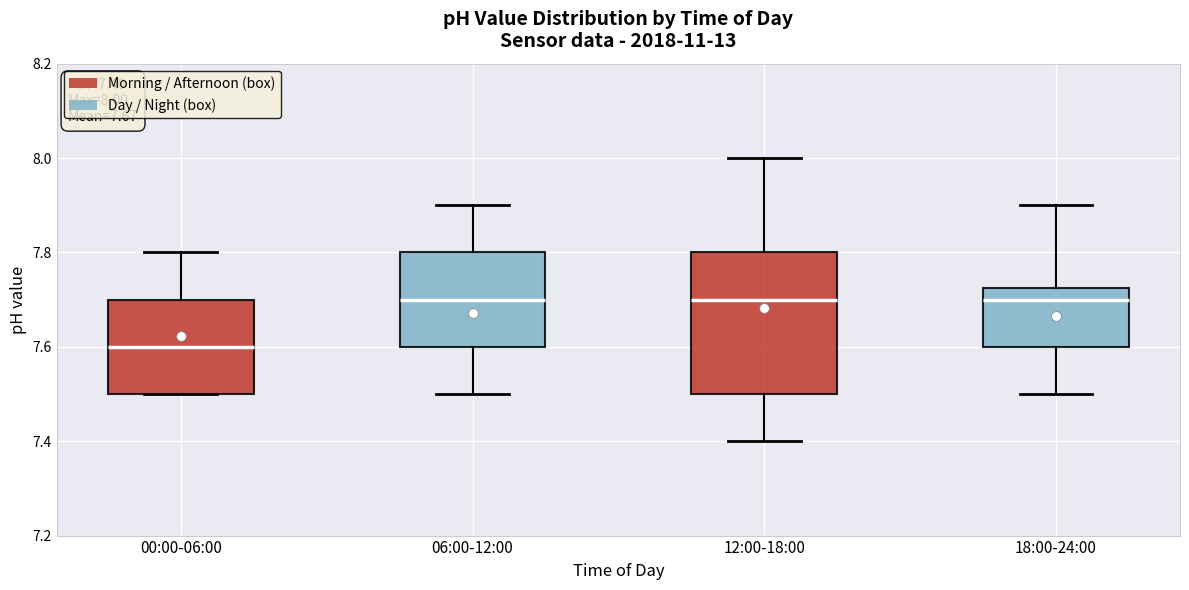

Which box is the tallest, from its lower edge to its upper edge?

12:00-18:00